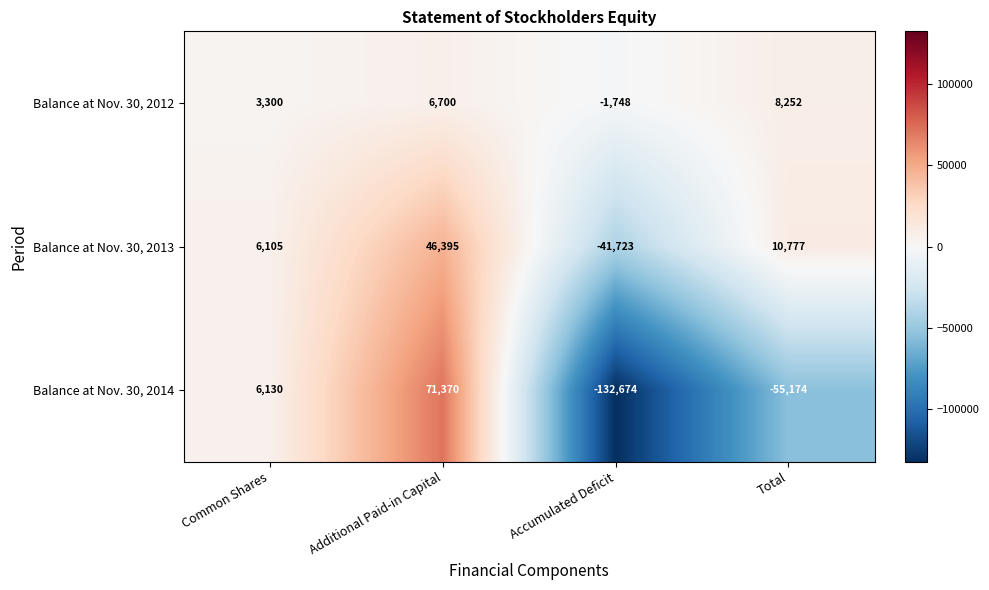

How many negative values does the Balance at Nov. 30, 2014 series have?

2